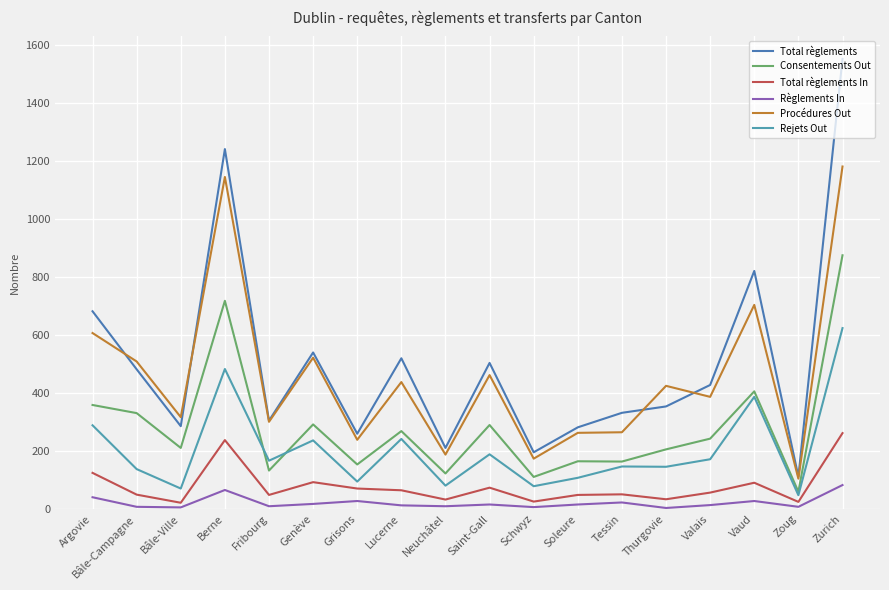

What is the spread (max minus min) of values at Bâle-Campagne?

501